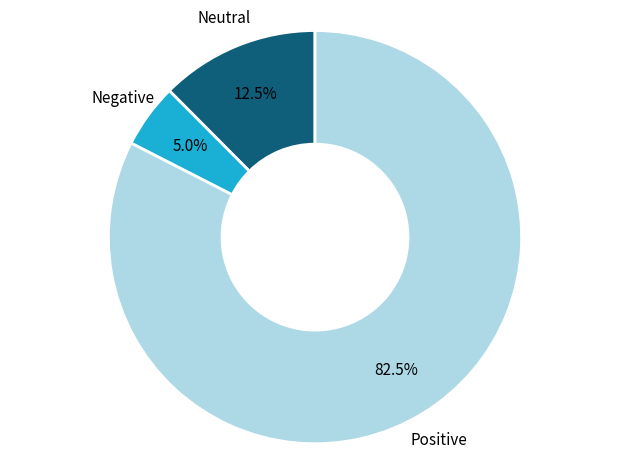

Which has a higher value, Neutral or Positive?

Positive